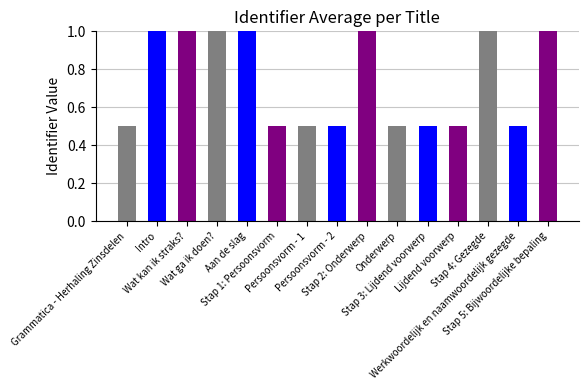

Read the value at Lijdend voorwerp.

0.5